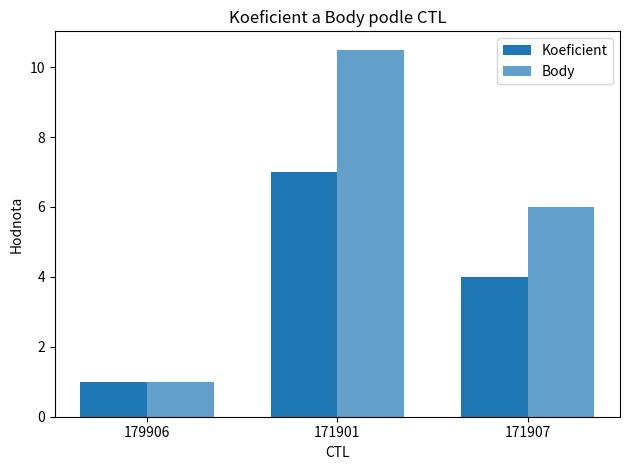

How many data points does each series have?

3